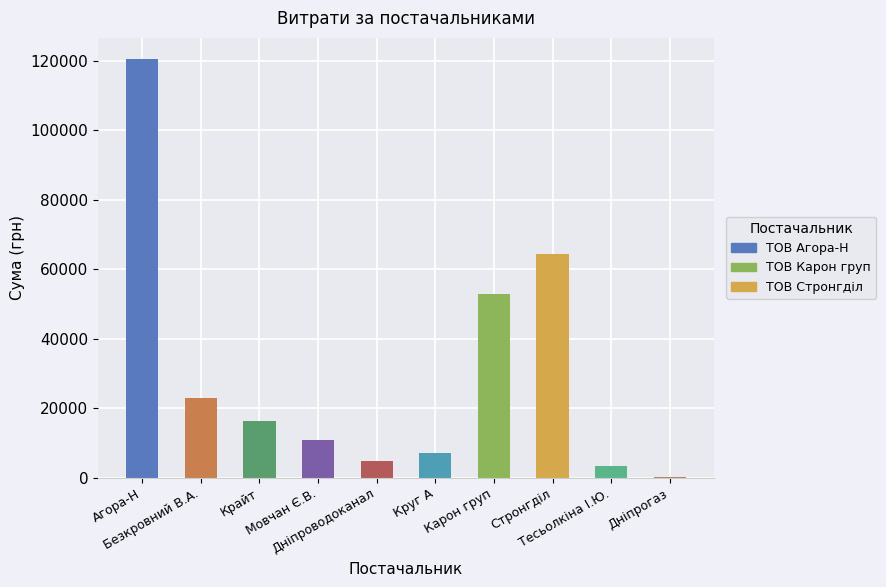

Reading left to right, list all the values displayed in this chart.

120654.0	22953.0	16282.1	10854.2	4730.0	7185.4	52936.8	64293.0	3387.1	179.0